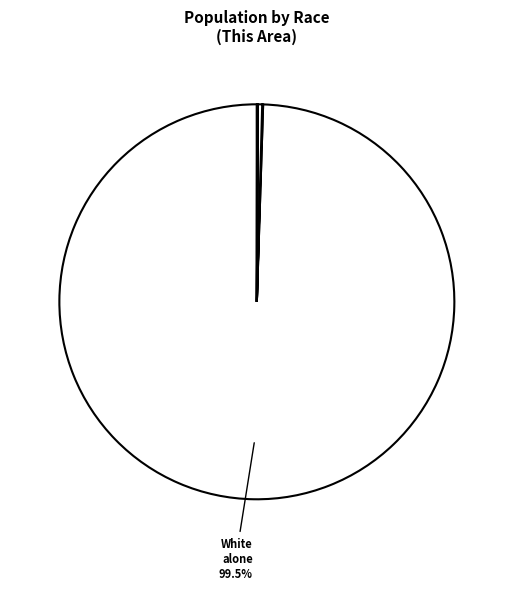

How many slices are in this pie chart?

7